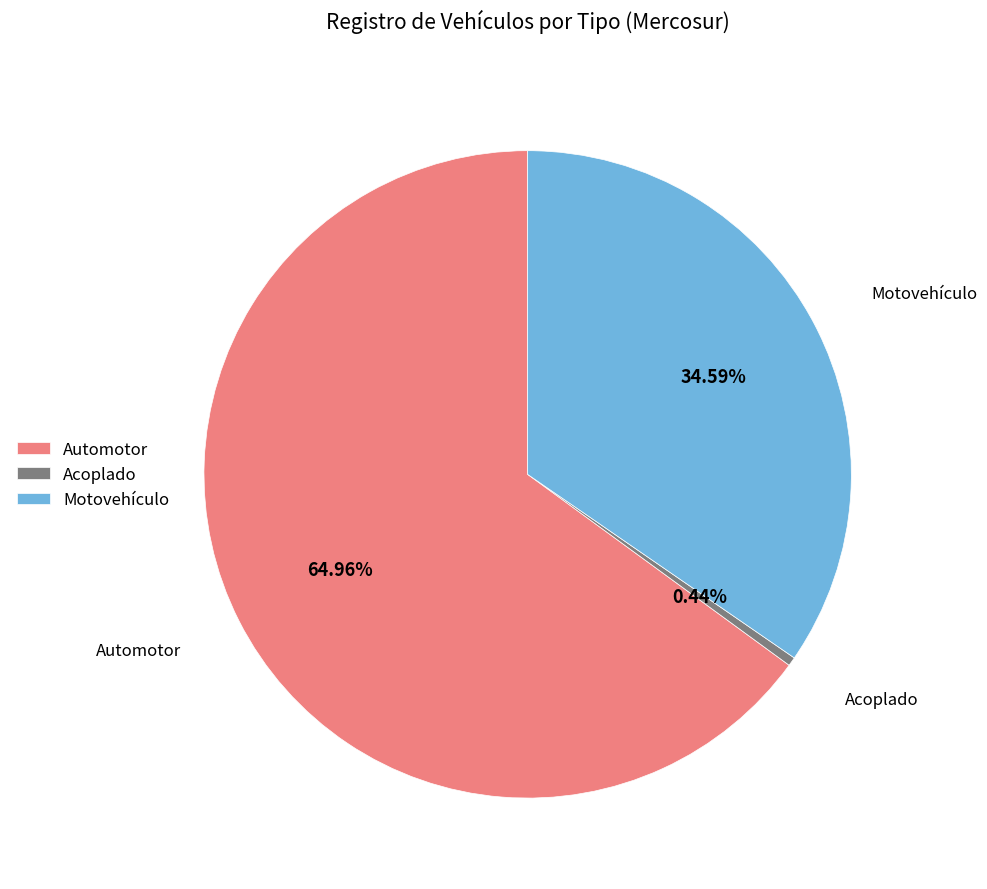

Count the number of slices in the pie.

3